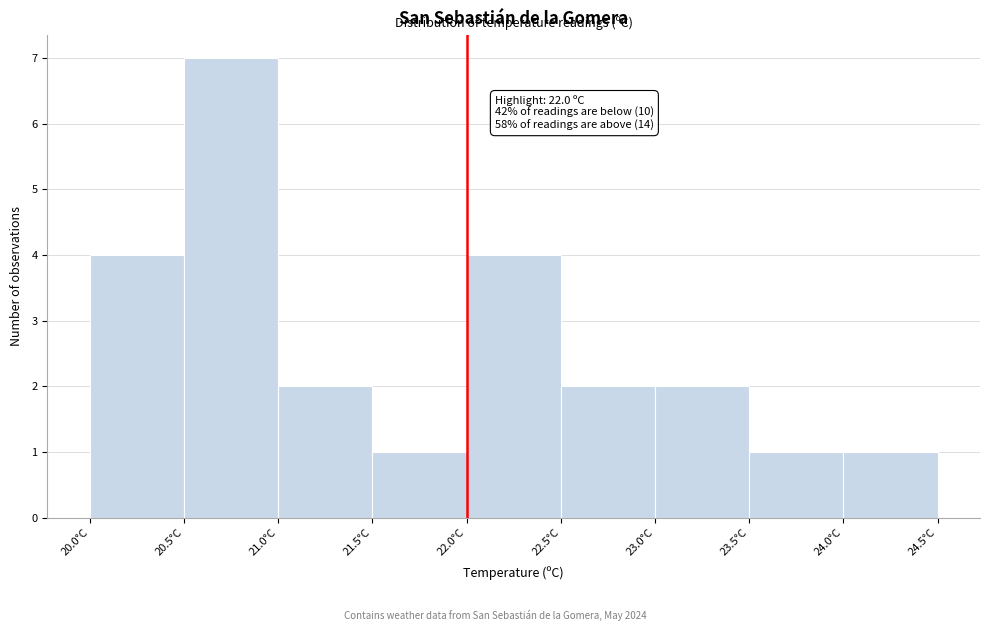

Which range on the x-axis has the tallest bar?

20.5 to 21.0